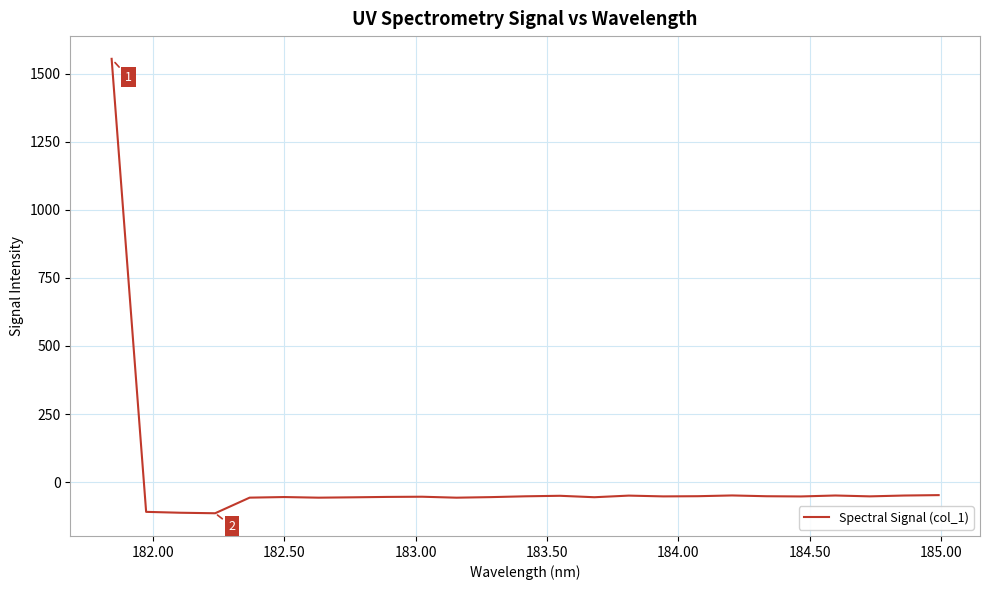

True or false: the data has more than 2 interior local peaks.

True